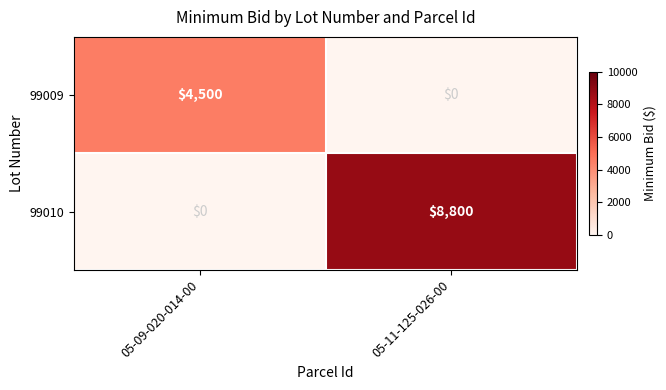

Is it true that 99009 equals 0 at 05-11-125-026-00?

True